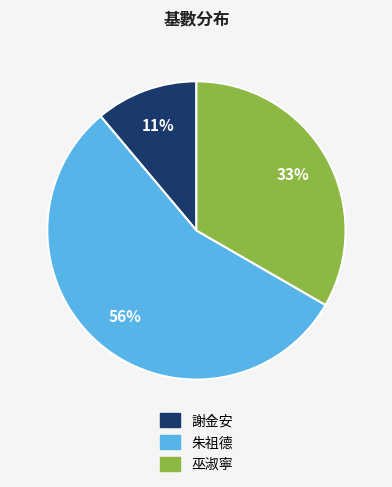

Is there any slice that represents more than half of the pie?

Yes